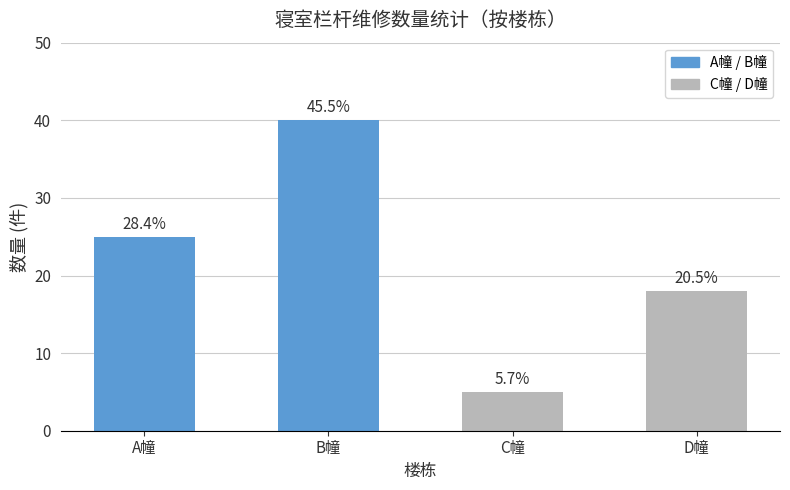

Is it true that the value at C幢 is 5?

True